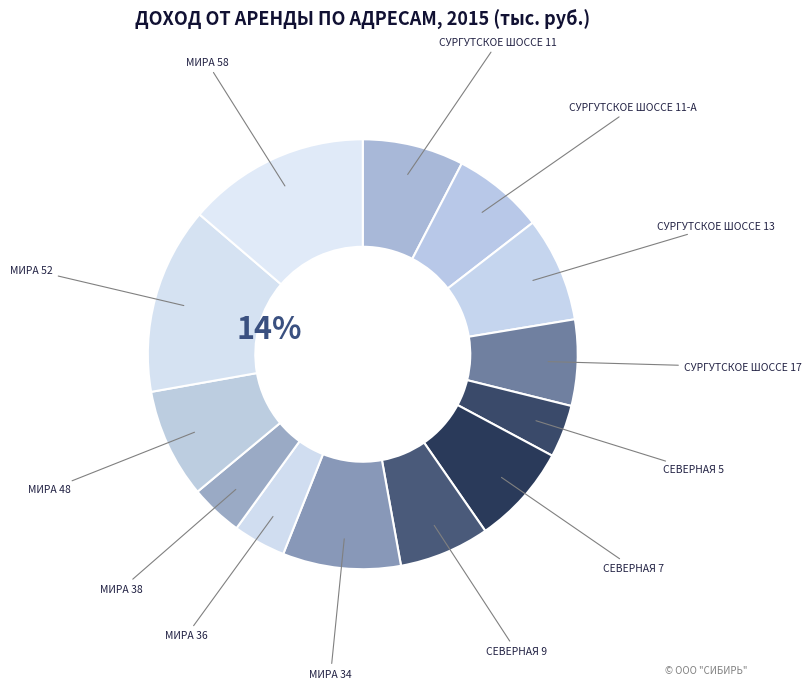

How many slices are in this pie chart?

13